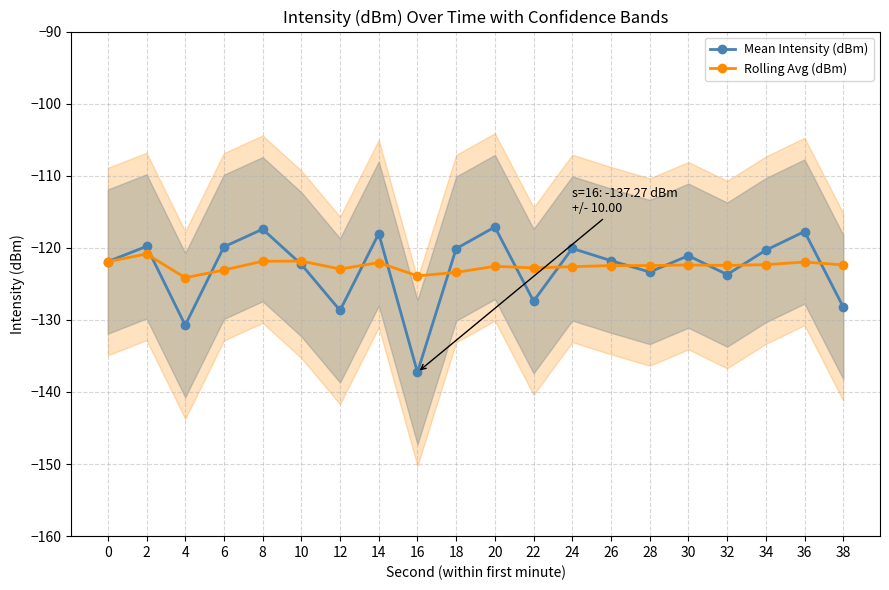

True or false: Rolling Avg (dBm) has more than 2 points higher than both neighbors.

True